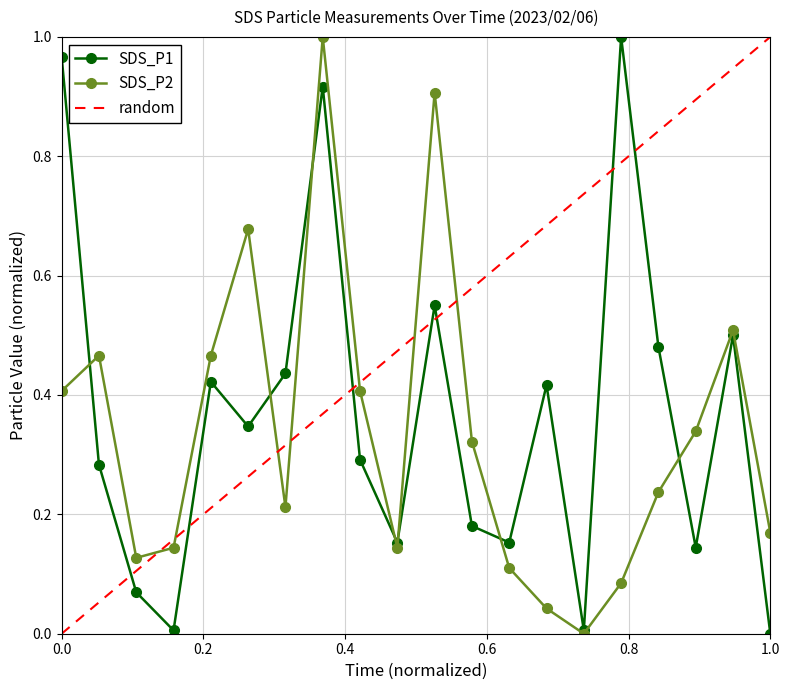

How many categories are shown in the chart?

20